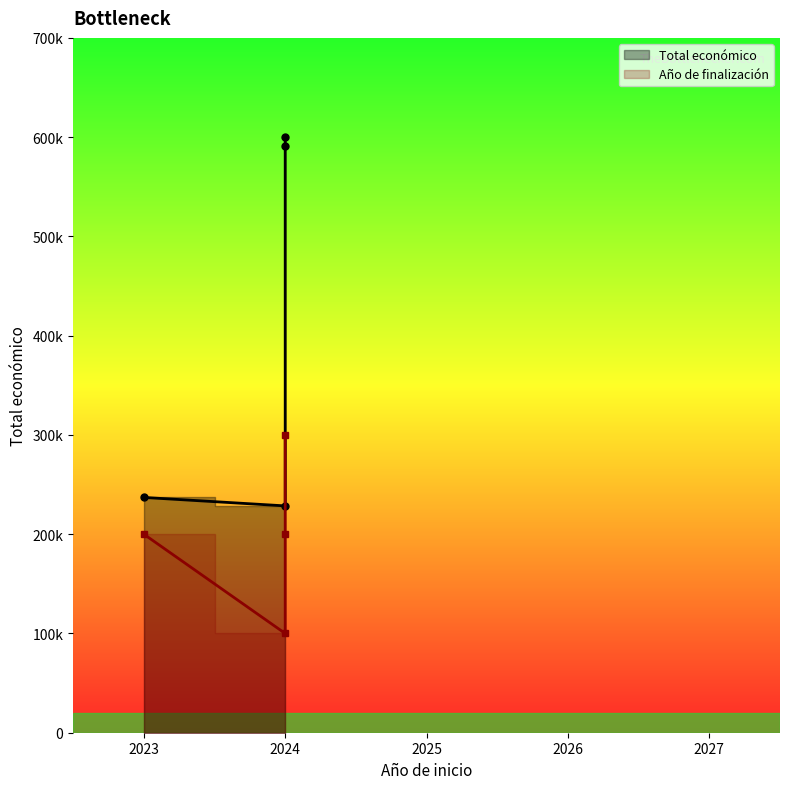

Reading left to right, transcribe all the data shown in this chart.

237042	228516	590712	599992